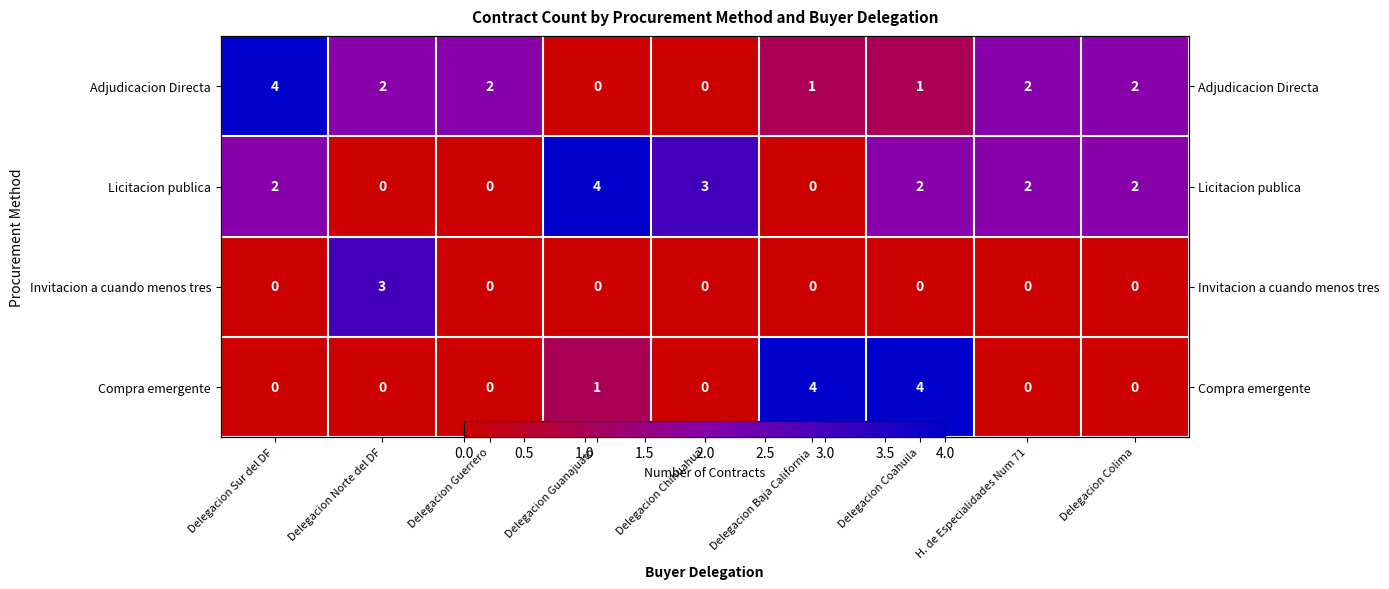

Rank the series by their maximum value, from lowest to highest.

Invitacion a cuando menos tres, Adjudicacion Directa, Licitacion publica, Compra emergente